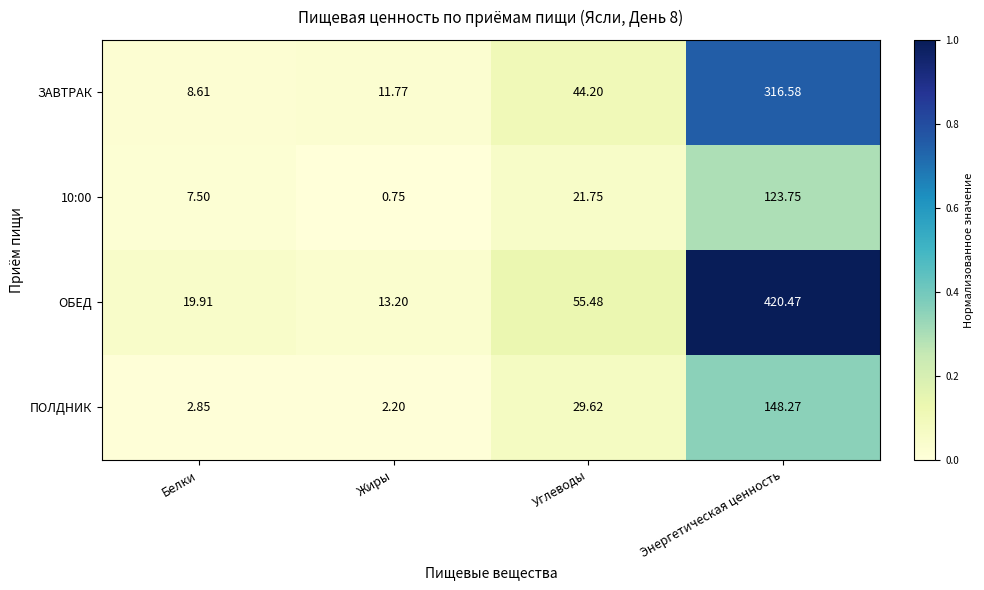

At which label does ЗАВТРАК reach its peak?

Энергетическая ценность